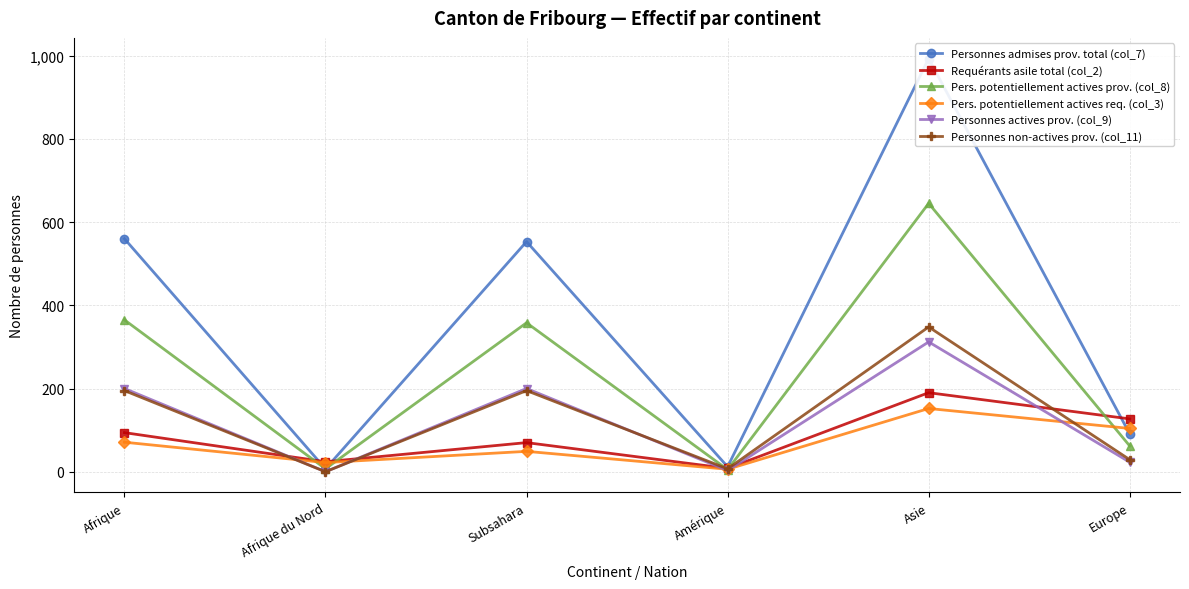

The Pers. potentiellement actives req. (col_3) series shows 212 at Asie. True or false?

False